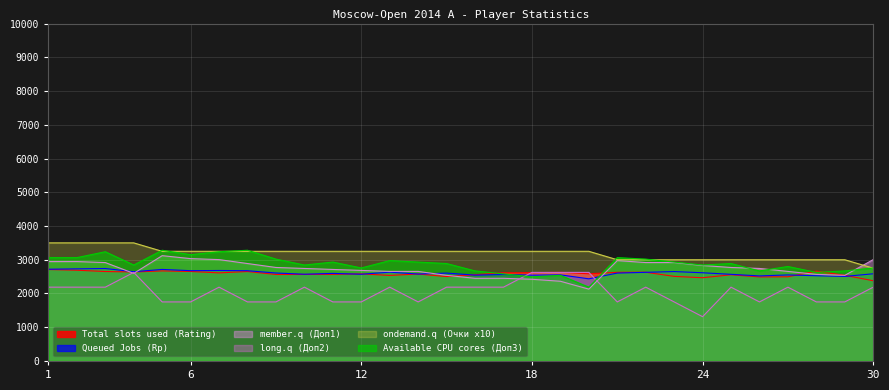

Where does the Available CPU cores (Доп3) series first go above 8?

1